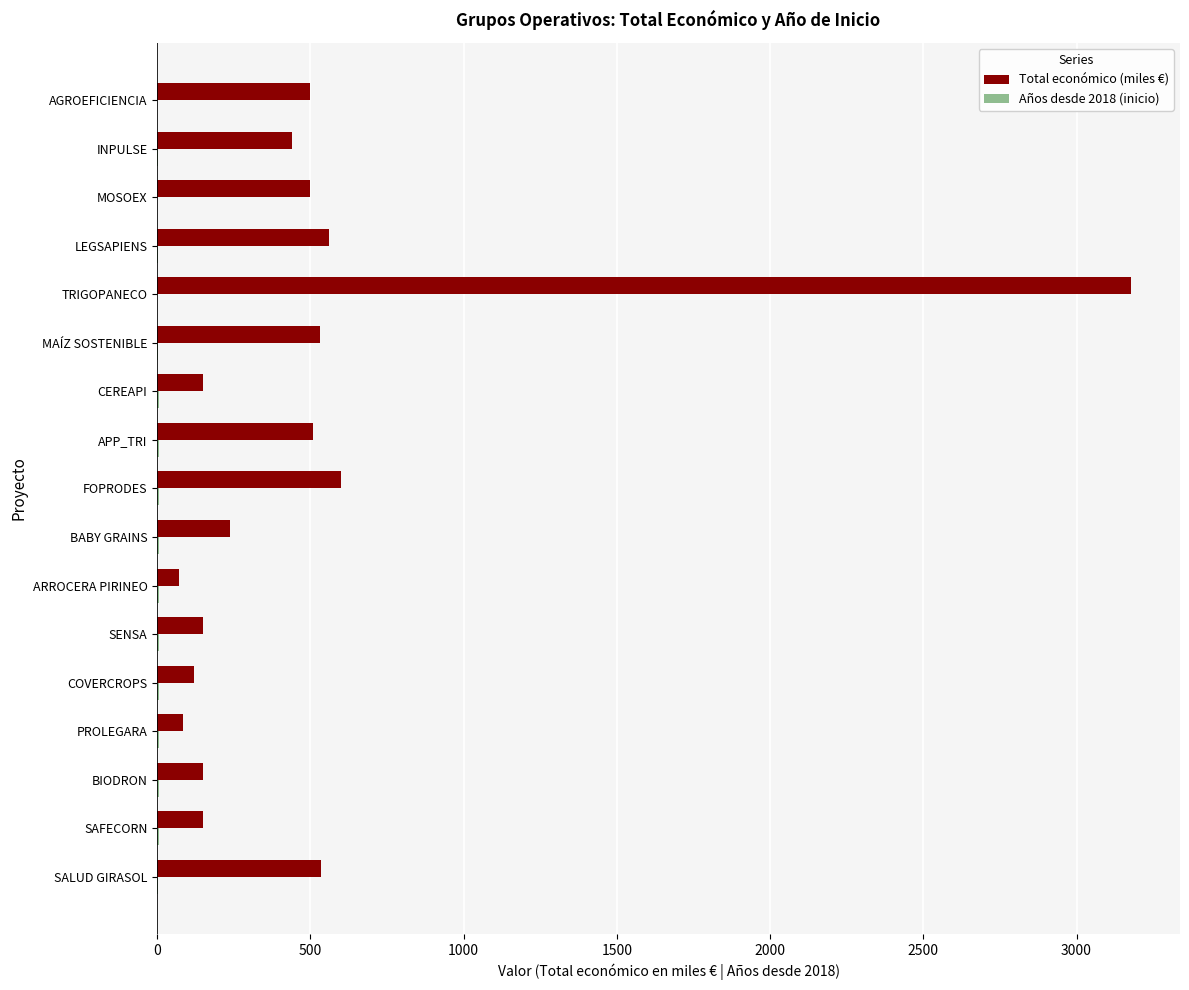

What is the approximate value of Total económico (miles €) at TRIGOPANECO?

3178.6